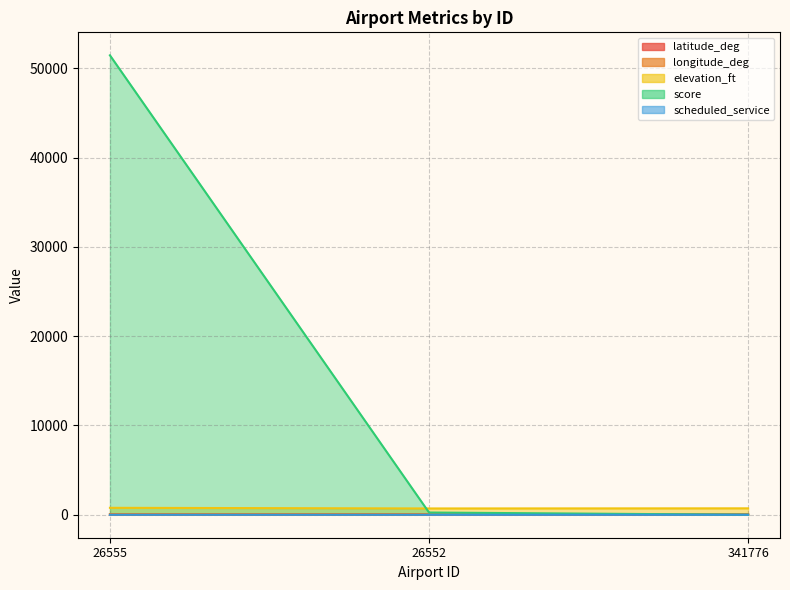

Which label corresponds to the smallest value in the chart?

341776